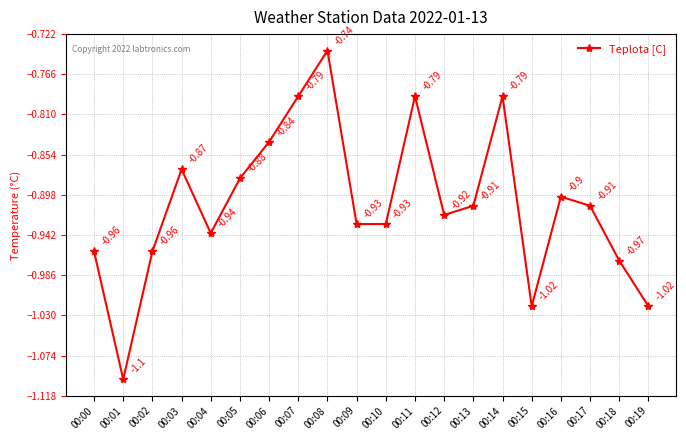

True or false: the data has more than 2 interior local peaks.

True